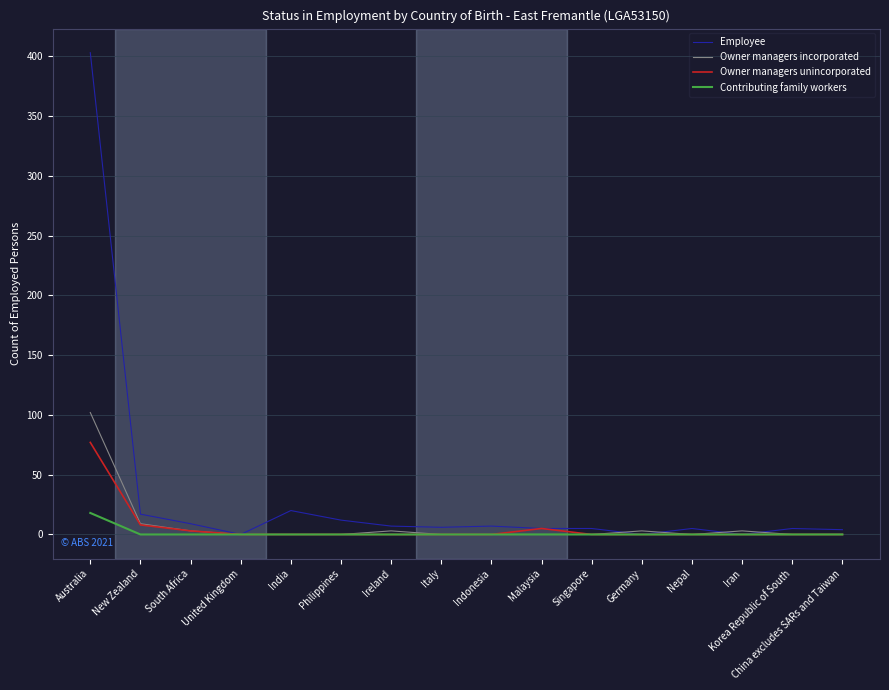

Does the chart have visible grid lines?

Yes